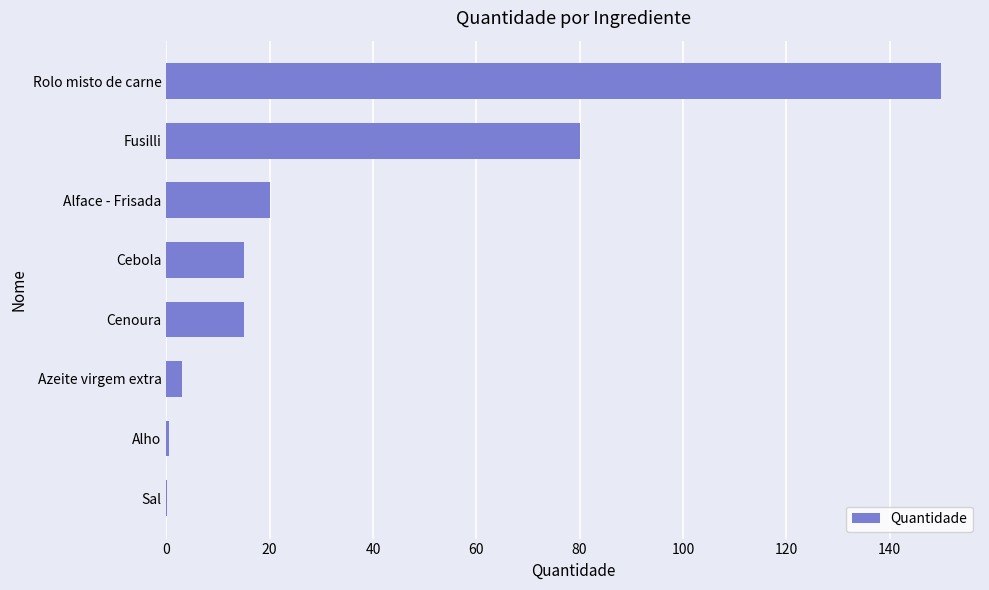

Count the number of categories in the chart.

8